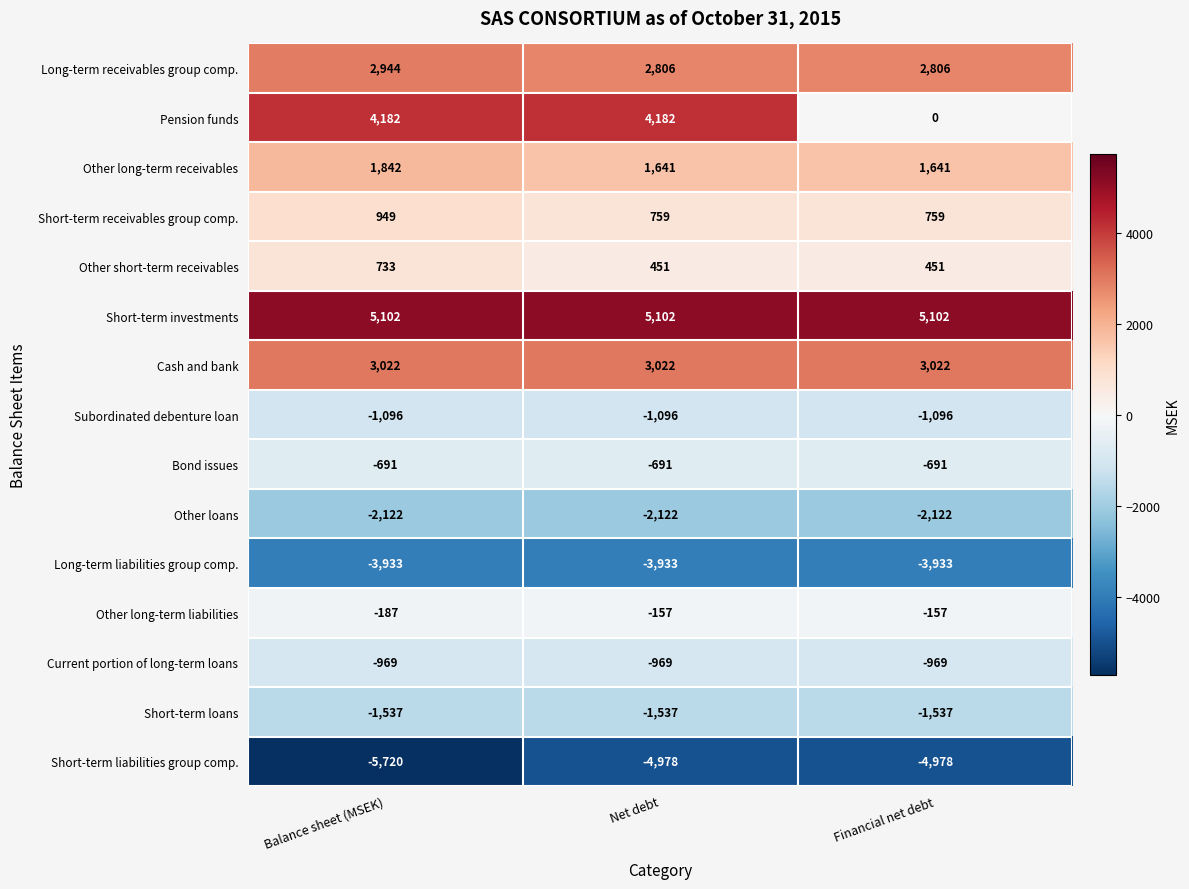

Is it true that Cash and bank equals 1438 at Net debt?

False